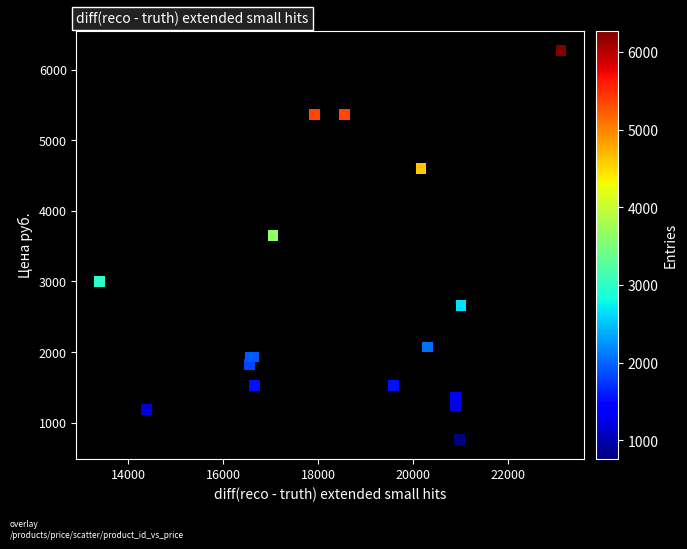

What Y value in the scatter plot is closest to 3515?

3646.2